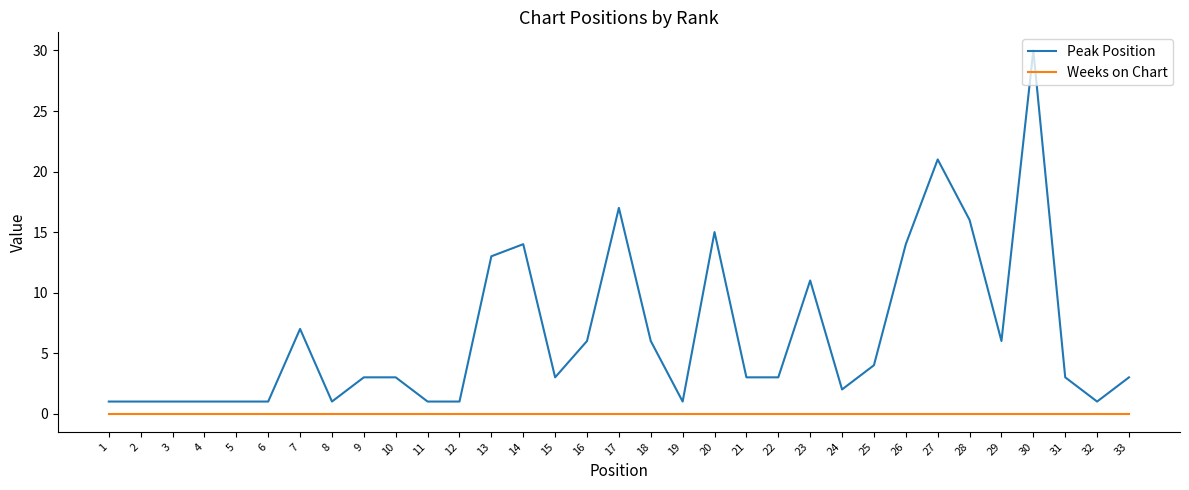

True or false: Weeks on Chart and Peak Position intersect in this chart.

False